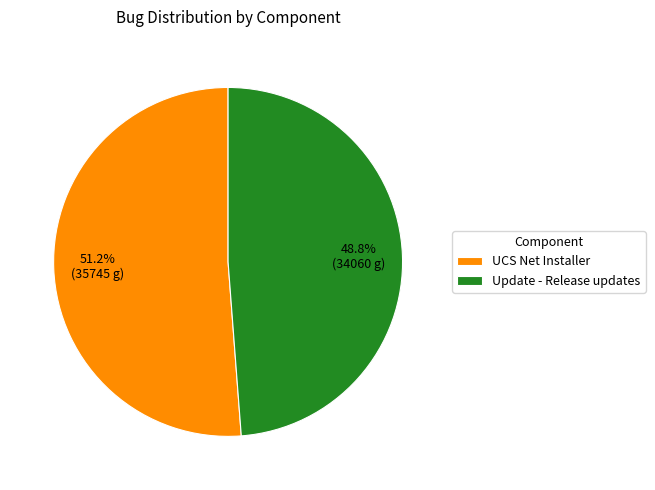

Rank the categories by value from lowest to highest.

Update - Release updates, UCS Net Installer